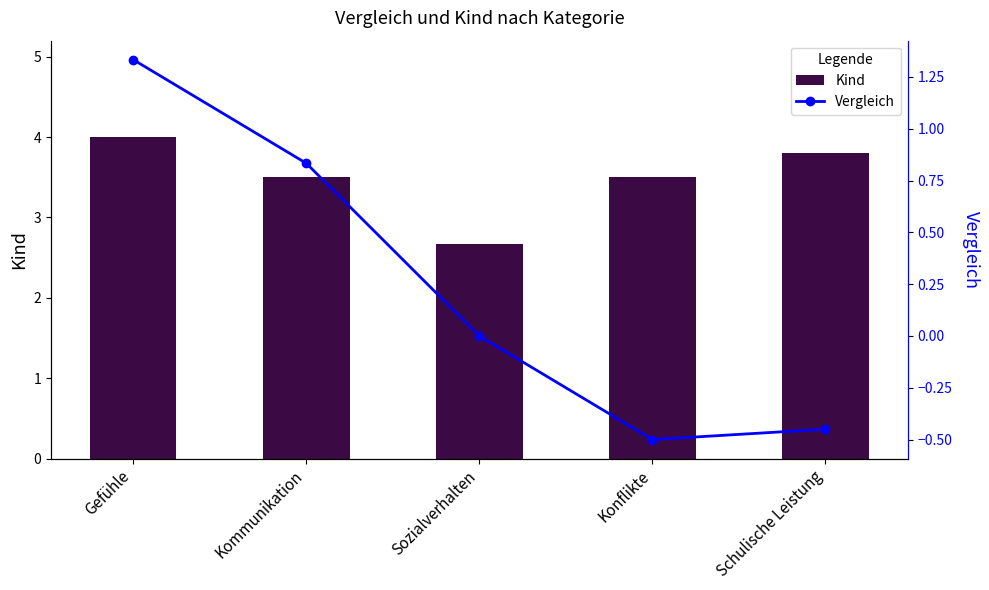

What is the difference between the Vergleich values at Sozialverhalten and Kommunikation?

0.8